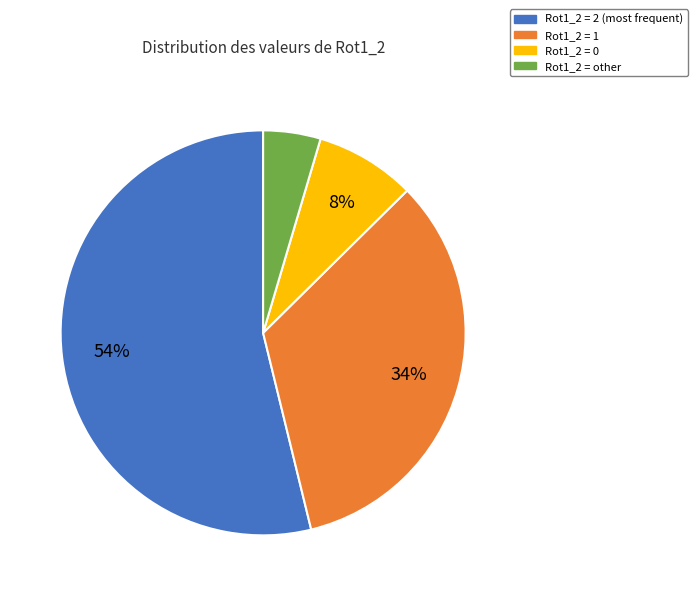

Between Rot1_2 = other and Rot1_2 = 2, which is larger?

Rot1_2 = 2